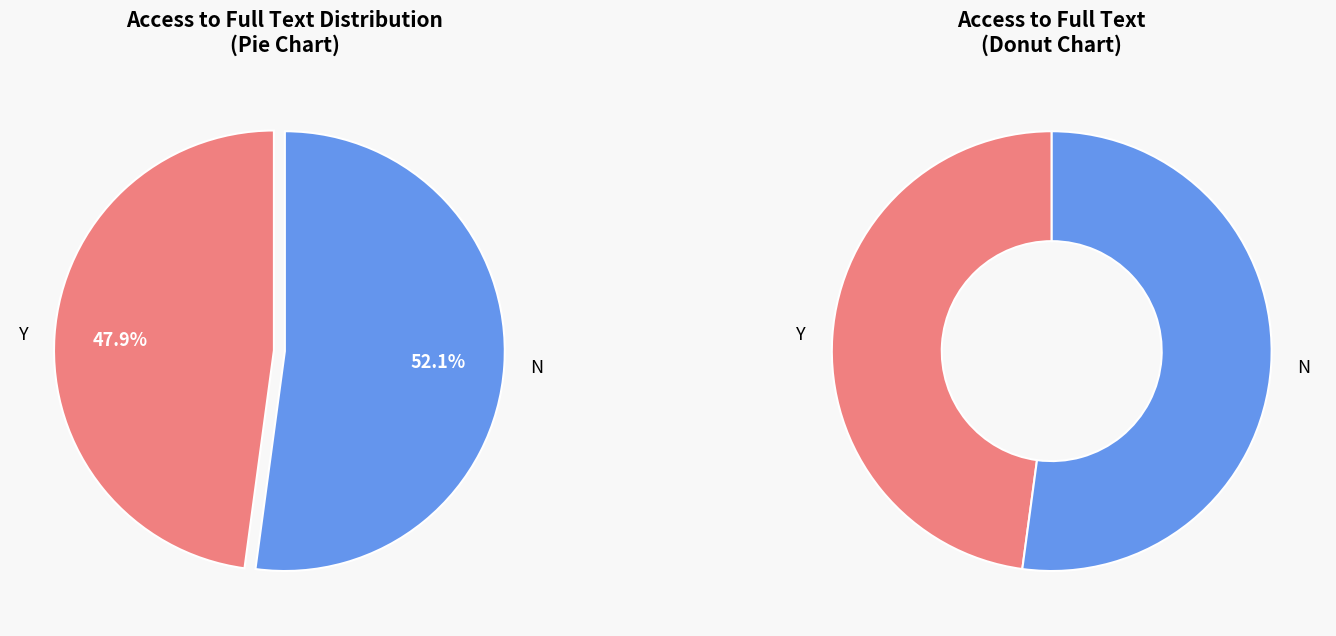

How many slices are in this pie chart?

2